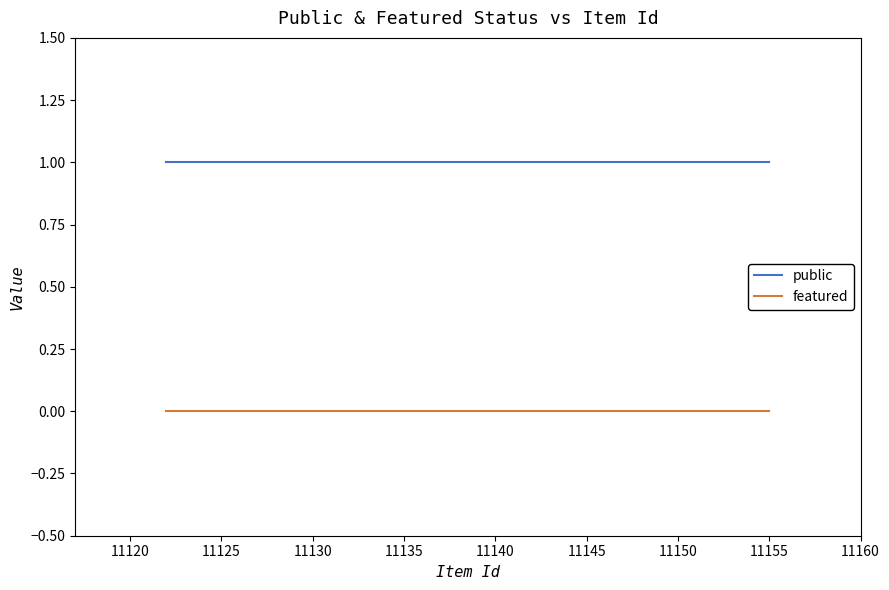

The featured series shows 0 at 11125. True or false?

True